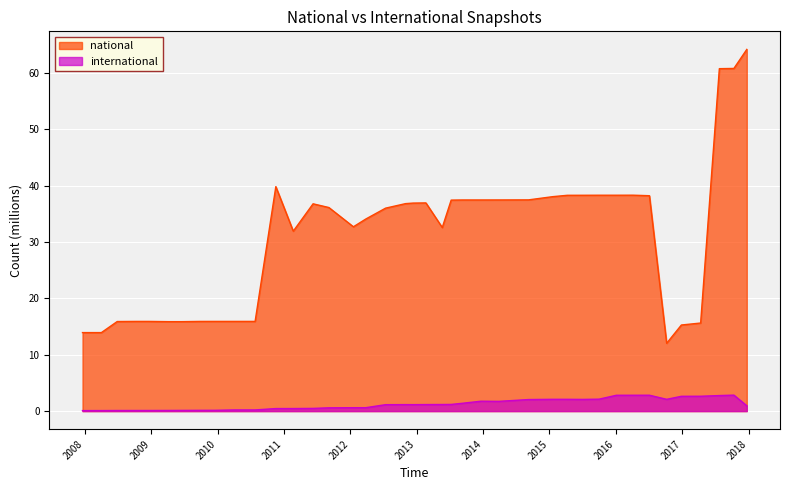

What is the highest value of the international series?

2.8